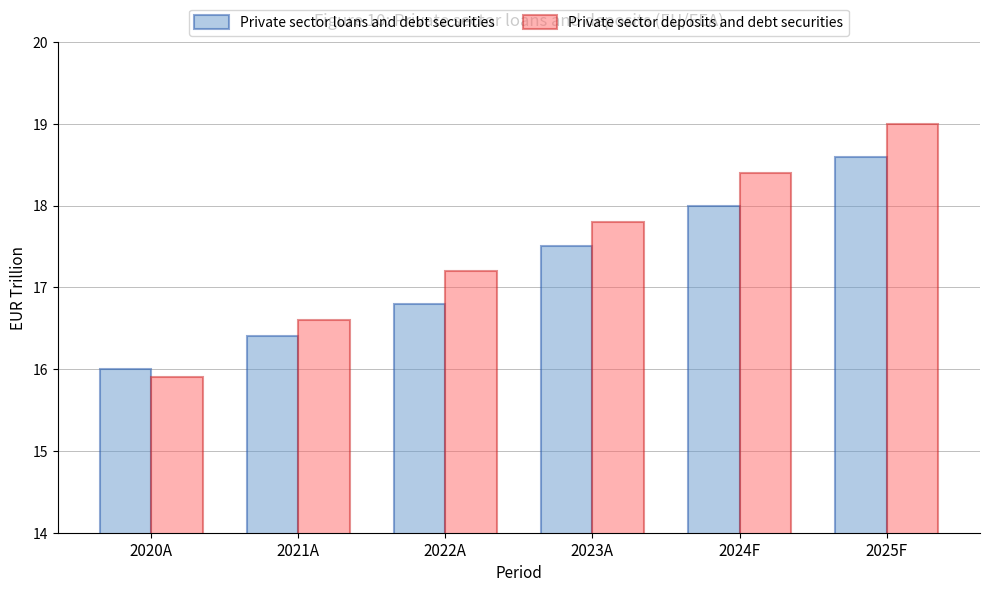

What is the smallest value displayed?

15.9